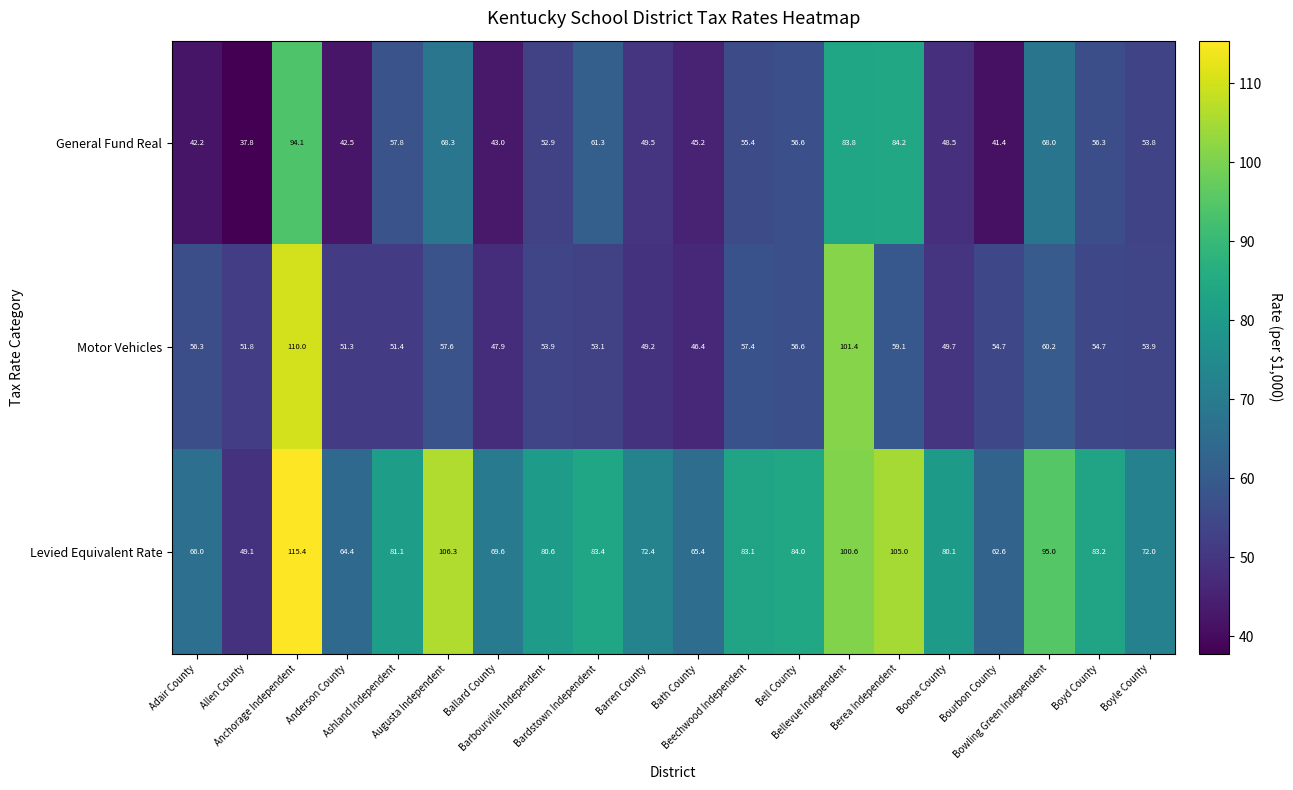

What is the minimum value for Levied Equivalent Rate?

49.1